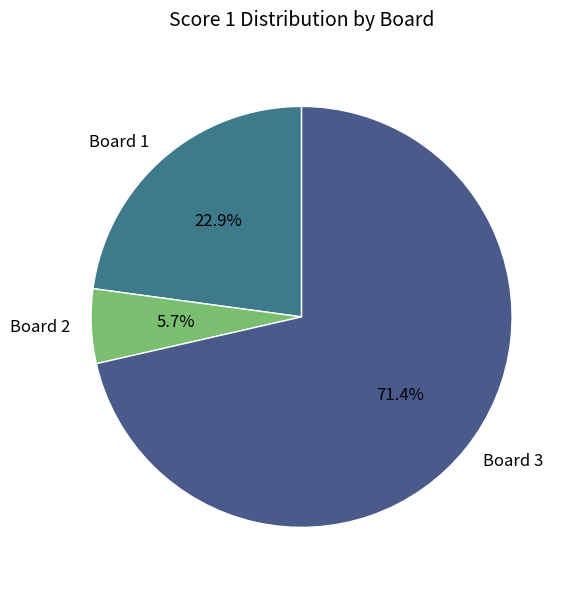

To the nearest percent, what is the average slice percentage?

33%